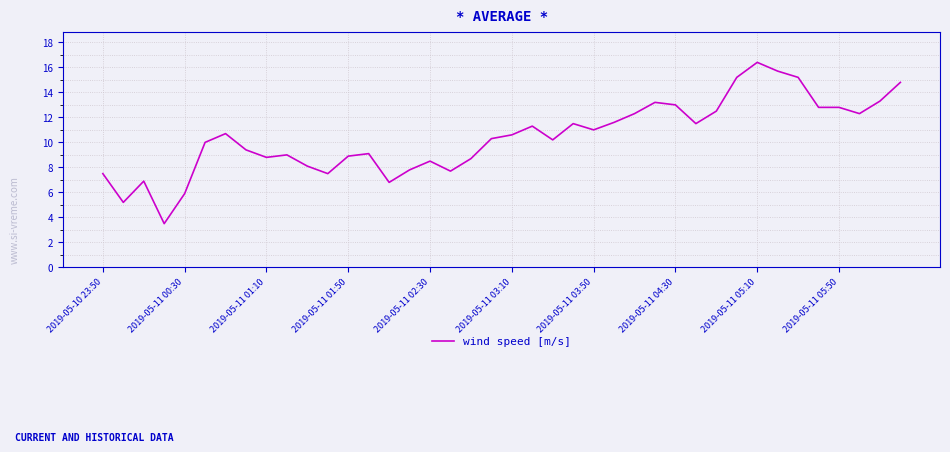

What is the greatest value displayed?

16.4